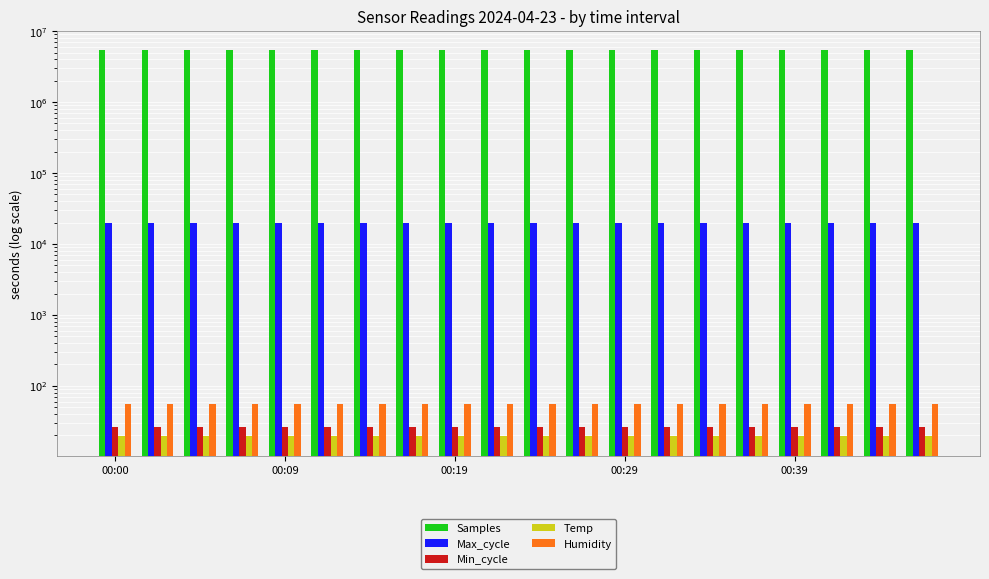

At which label is Samples closest to 5411446?

00:09